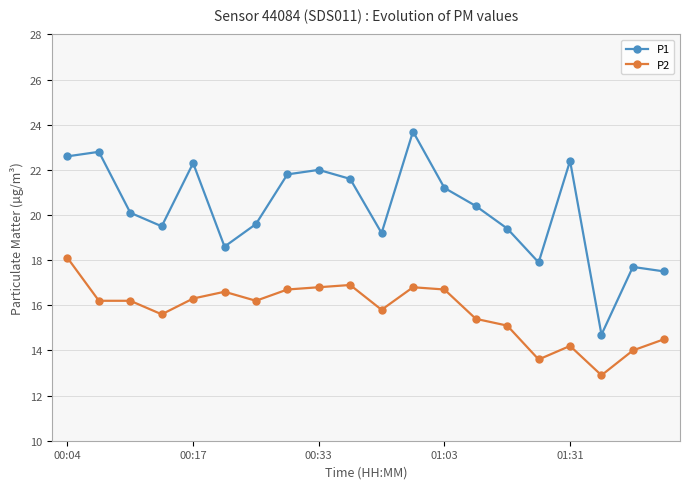

Reading left to right, list all the values displayed in this chart.

P1: 22.6	22.8	20.1	19.5	22.3	18.6	19.6	21.8	22.0	21.6	19.2	23.7	21.2	20.4	19.4	17.9	22.4	14.7	17.7	17.5
P2: 18.1	16.2	16.2	15.6	16.3	16.6	16.2	16.7	16.8	16.9	15.8	16.8	16.7	15.4	15.1	13.6	14.2	12.9	14.0	14.5